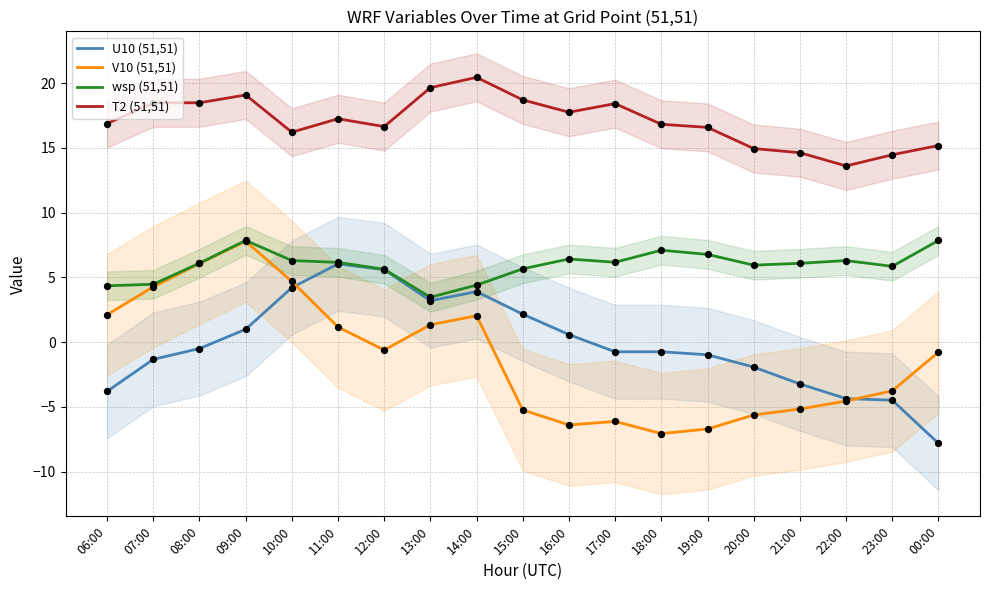

What are all the series names shown in the legend?

U10 (51,51), V10 (51,51), wsp (51,51), T2 (51,51)